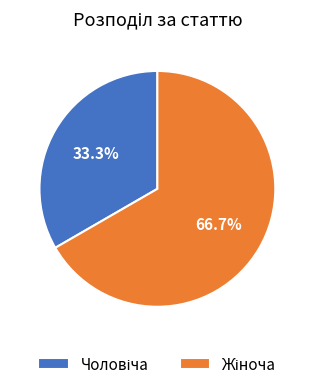

Is there a majority slice in this chart?

Yes